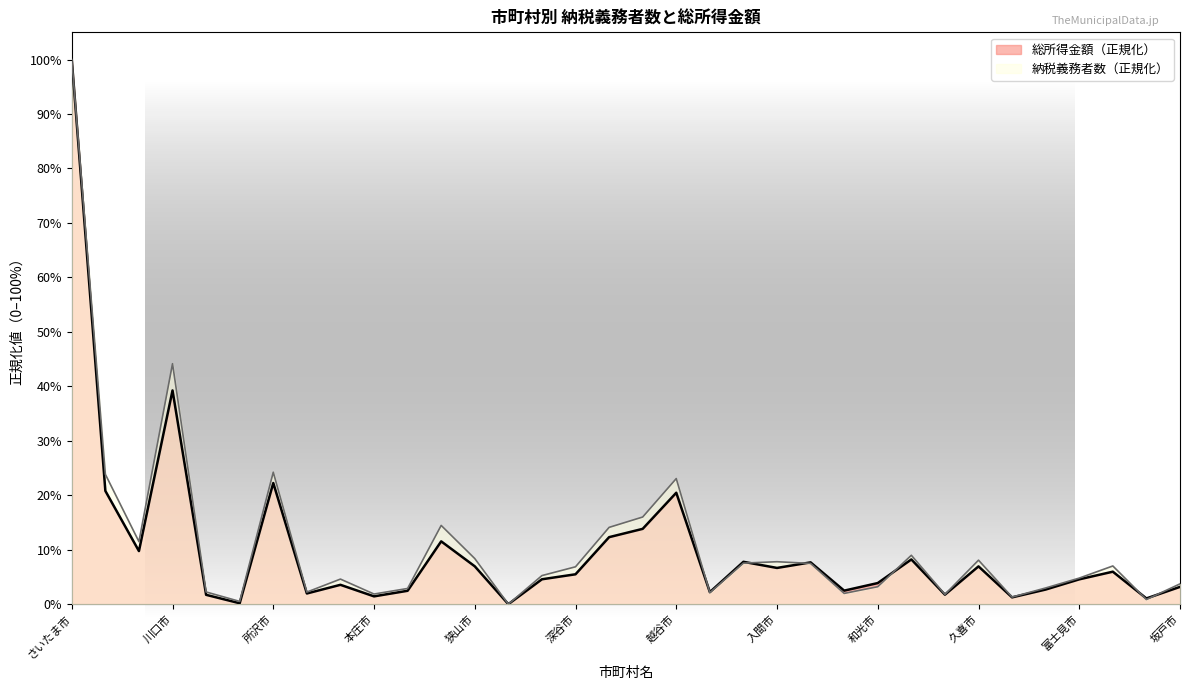

Reading left to right, what are all the values shown in this chart?

納税義務者数（計）: さいたま市=1.0	川越市=0.2	熊谷市=0.1	川口市=0.4	行田市=0.0	秩父市=0.0	所沢市=0.2	飯能市=0.0	加須市=0.0	本庄市=0.0	東松山市=0.0	春日部市=0.1	狭山市=0.1	羽生市=0.0	鴻巣市=0.1	深谷市=0.1	上尾市=0.1	草加市=0.2	越谷市=0.2	蕨市=0.0	戸田市=0.1	入間市=0.1	朝霞市=0.1	志木市=0.0	和光市=0.0	新座市=0.1	桶川市=0.0	久喜市=0.1	北本市=0.0	八潮市=0.0	富士見市=0.0	三郷市=0.1	蓮田市=0.0	坂戸市=0.0
総所得金額: さいたま市=1.0	川越市=0.2	熊谷市=0.1	川口市=0.4	行田市=0.0	秩父市=0.0	所沢市=0.2	飯能市=0.0	加須市=0.0	本庄市=0.0	東松山市=0.0	春日部市=0.1	狭山市=0.1	羽生市=0.0	鴻巣市=0.0	深谷市=0.1	上尾市=0.1	草加市=0.1	越谷市=0.2	蕨市=0.0	戸田市=0.1	入間市=0.1	朝霞市=0.1	志木市=0.0	和光市=0.0	新座市=0.1	桶川市=0.0	久喜市=0.1	北本市=0.0	八潮市=0.0	富士見市=0.0	三郷市=0.1	蓮田市=0.0	坂戸市=0.0